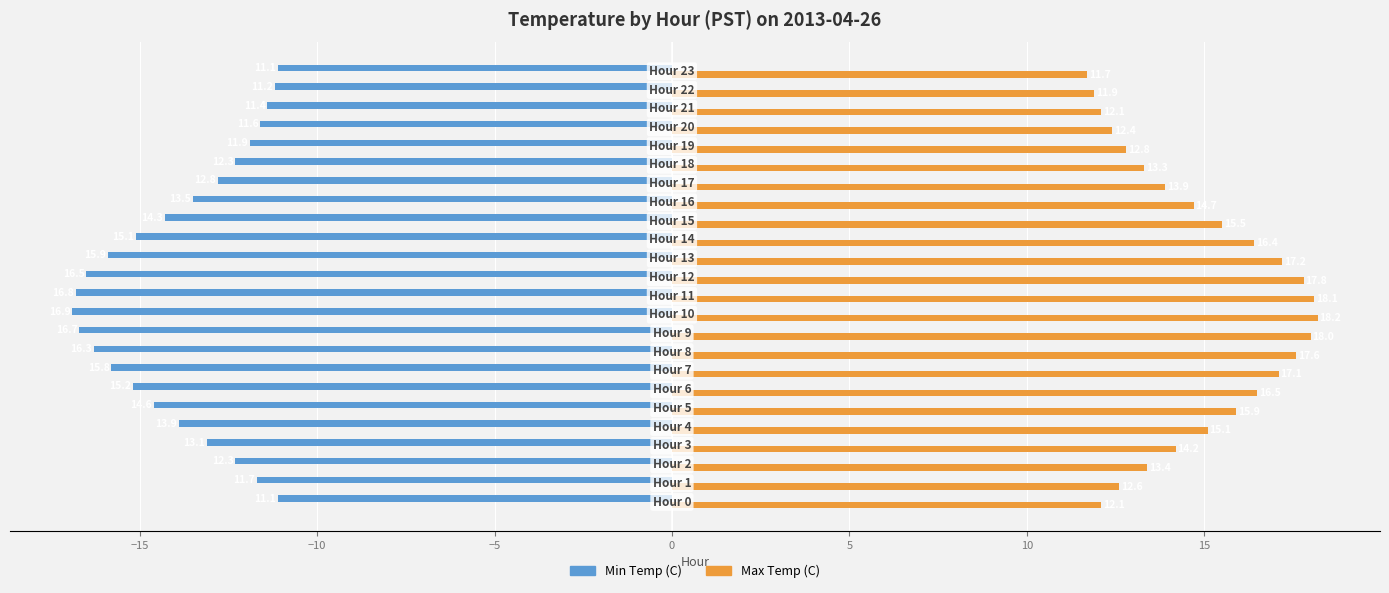

Which series has the largest total across all categories?

Max Temp (C)